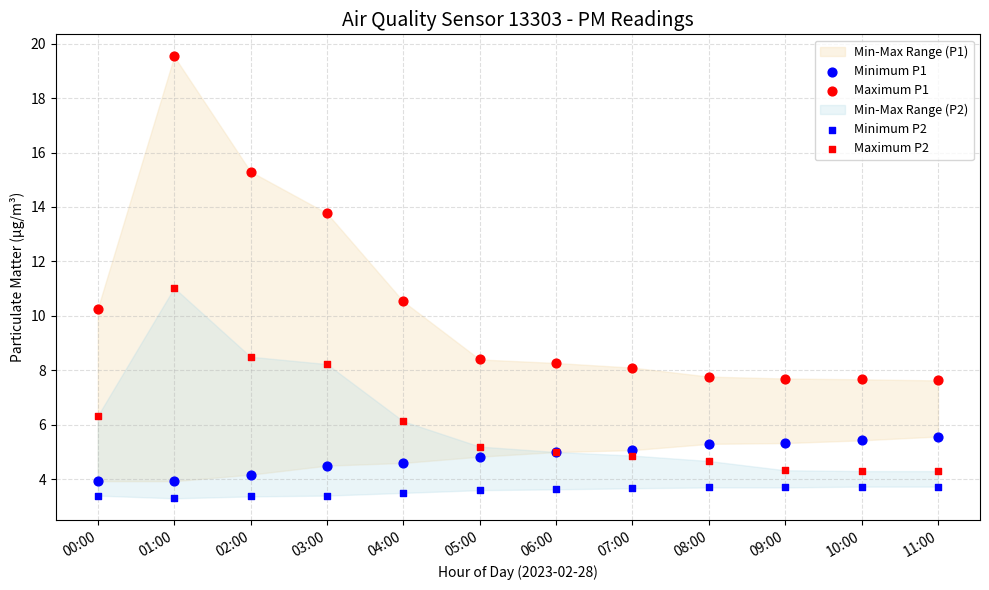

Which series reaches the maximum Y coordinate?

Maximum P1